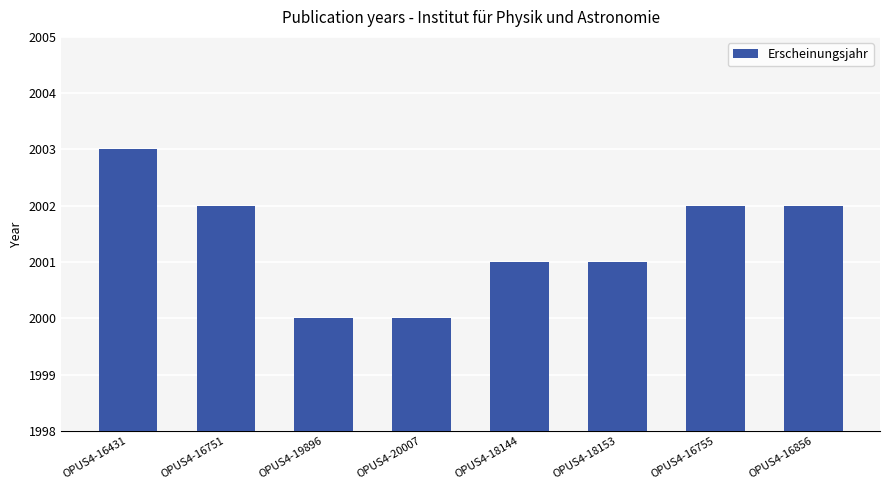

Which category has the highest value across all series?

OPUS4-16431